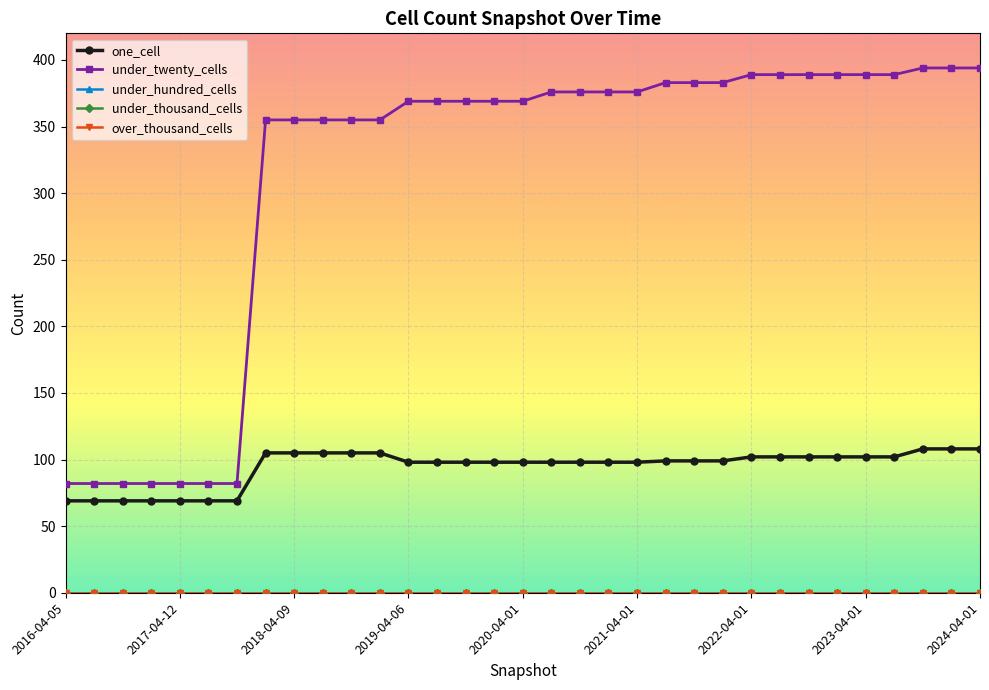

Is this an area chart (filled region under the line)?

No